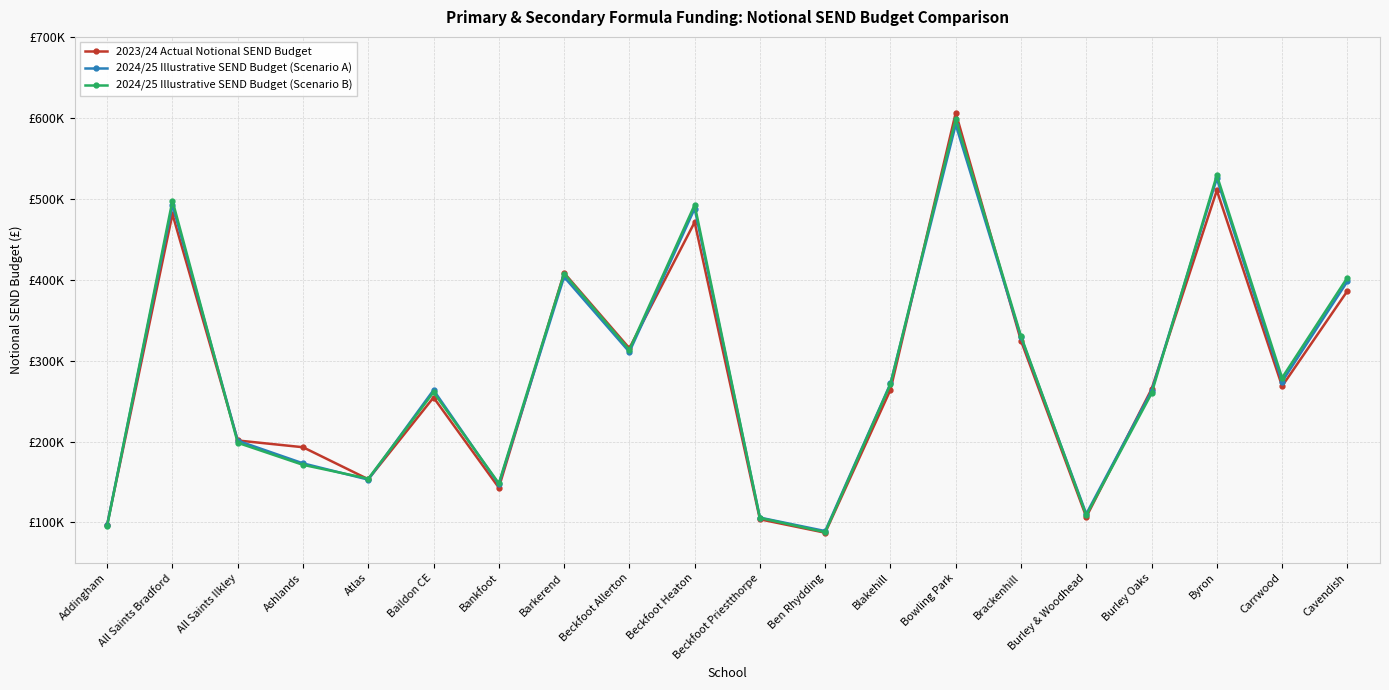

What is the spread (max minus min) of values at Brackenhill?

5674.8